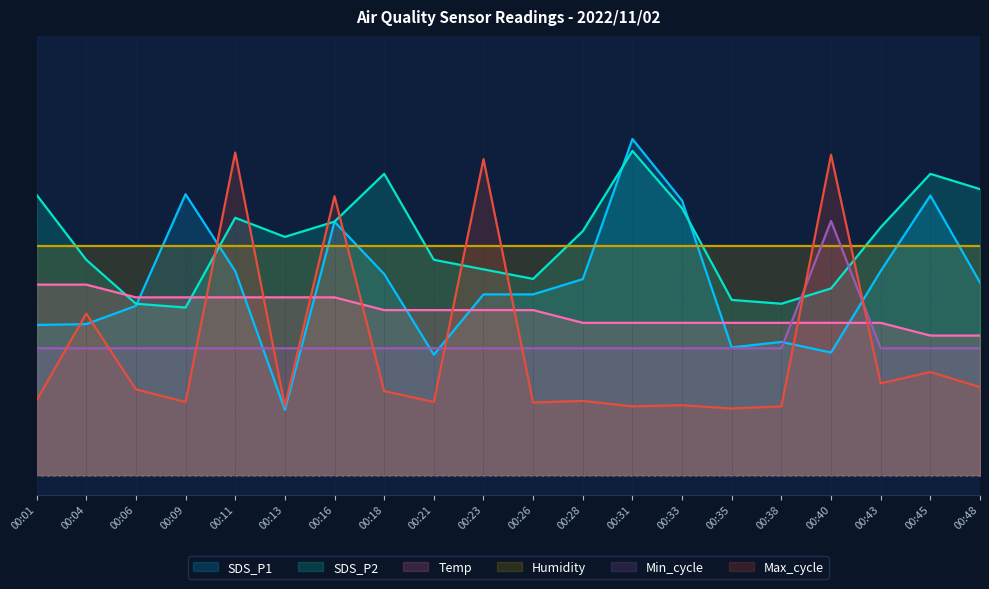

What is the total value across all series at 00:11?

3.5